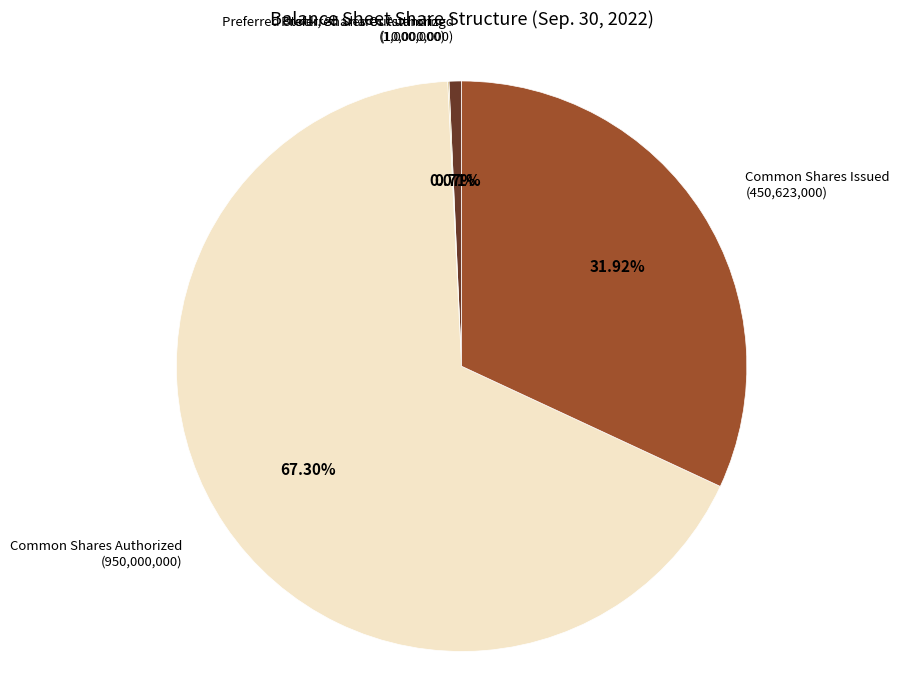

To the nearest percent, what is the average slice percentage?

25%